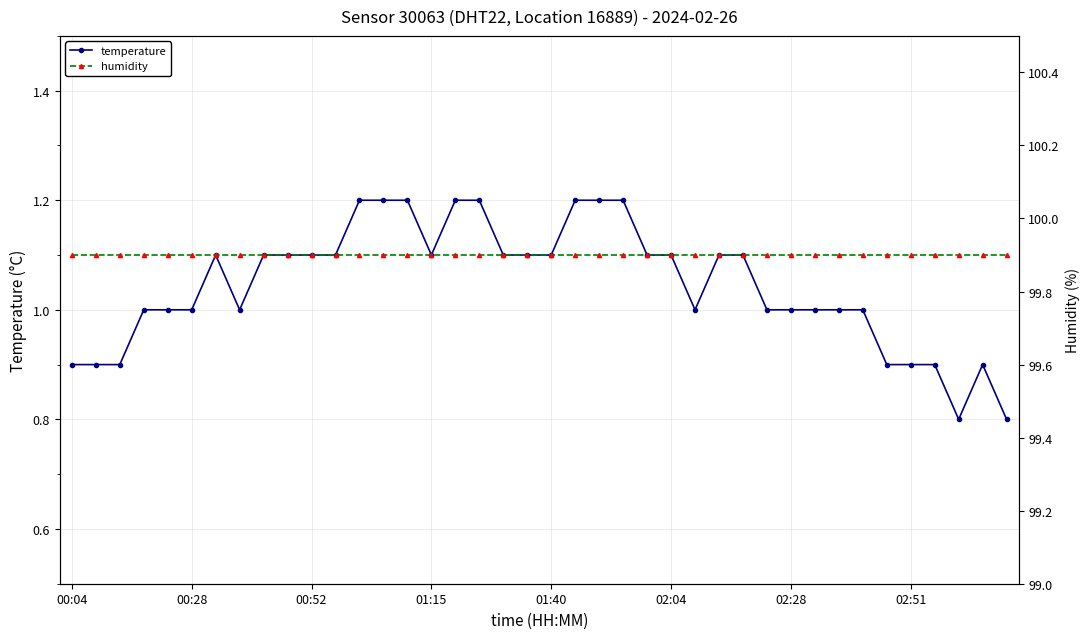

At which category does the chart reach its peak across all series?

00:04